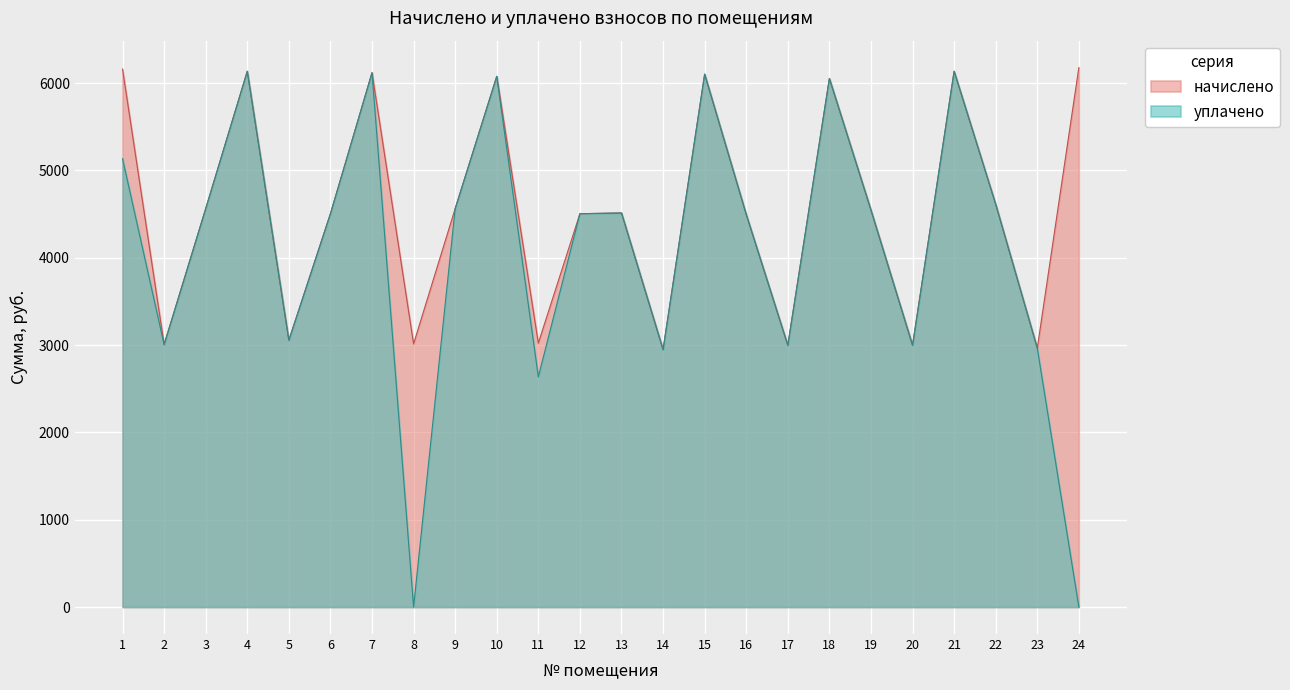

What is the sum of all начислено values?

109263.0